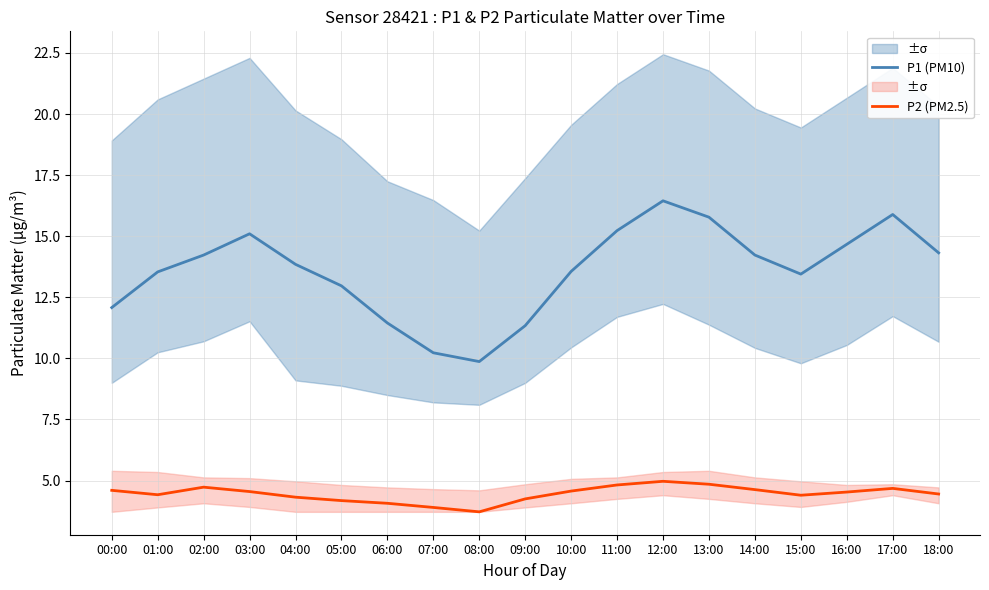

The value of P2 (PM2.5) at 08:00 is 5.9. True or false?

False